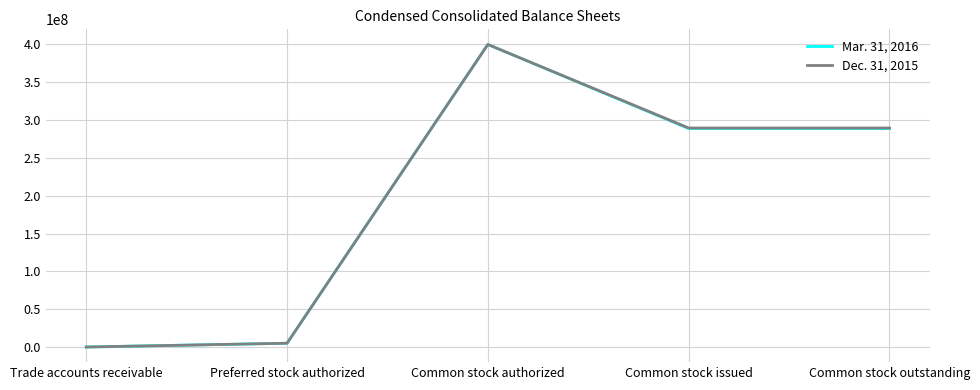

The Dec. 31, 2015 series shows 400000000 at Common stock authorized. True or false?

True